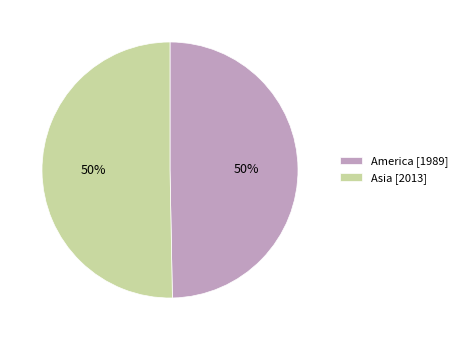

True or false: Asia accounts for 50% of the total.

True